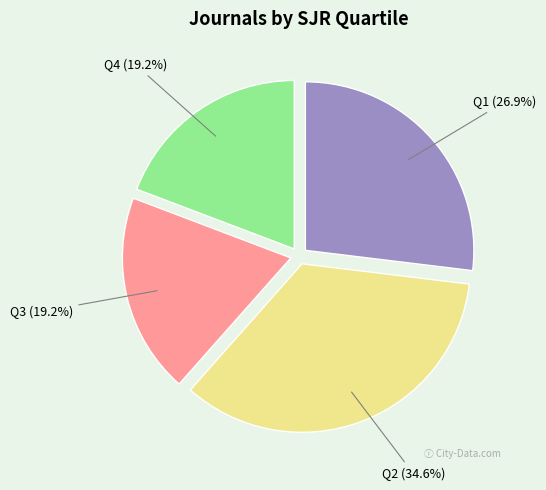

Is there a majority slice in this chart?

No